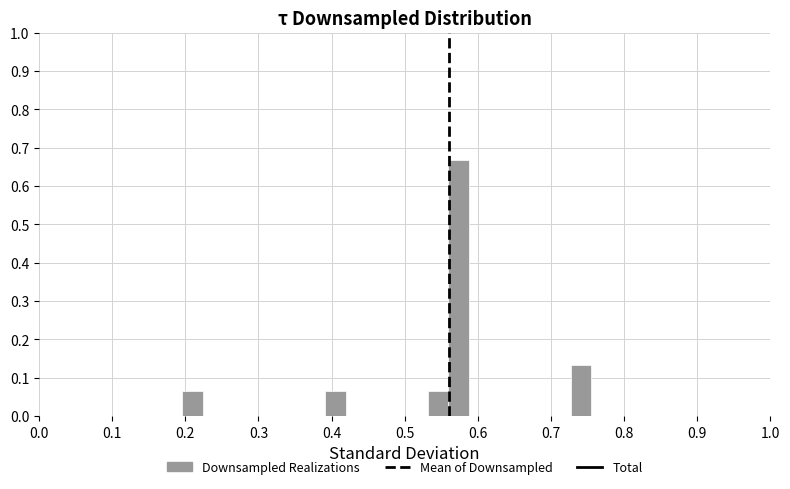

Around what value on the x-axis is the tallest bar? Give the approximate position of its centre, as read against the axis.

0.57